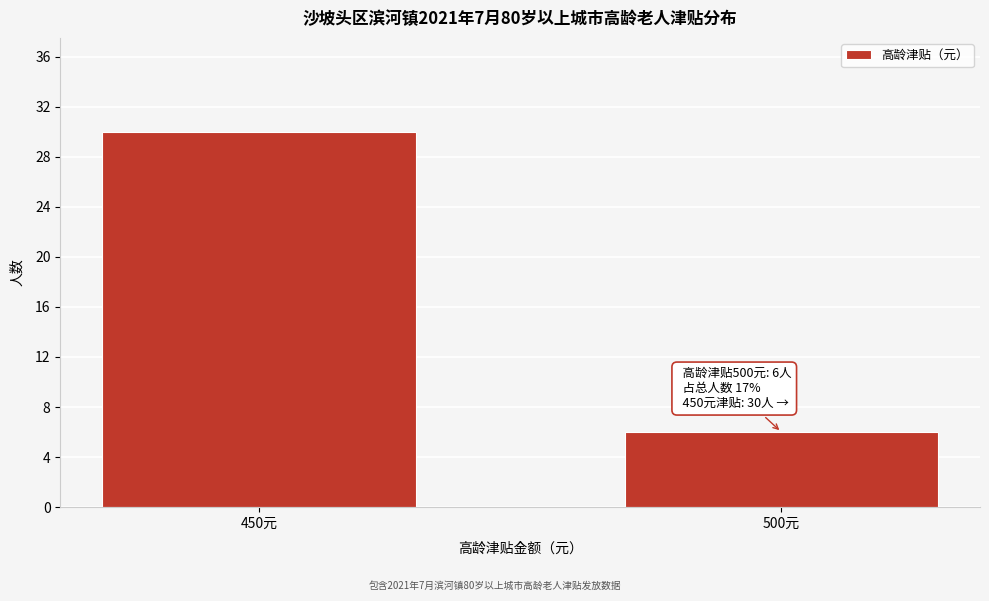

Reading left to right, list all the values displayed in this chart.

450元=30	500元=6